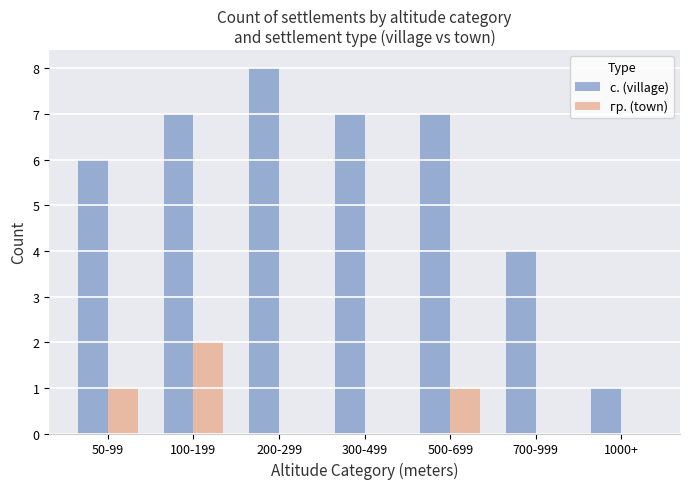

What are all the series names shown in the legend?

с. (village), гр. (town)